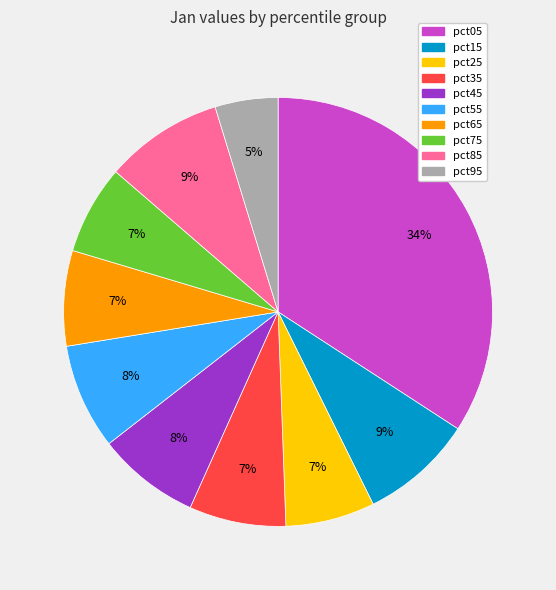

Which slice is the smallest?

pct95